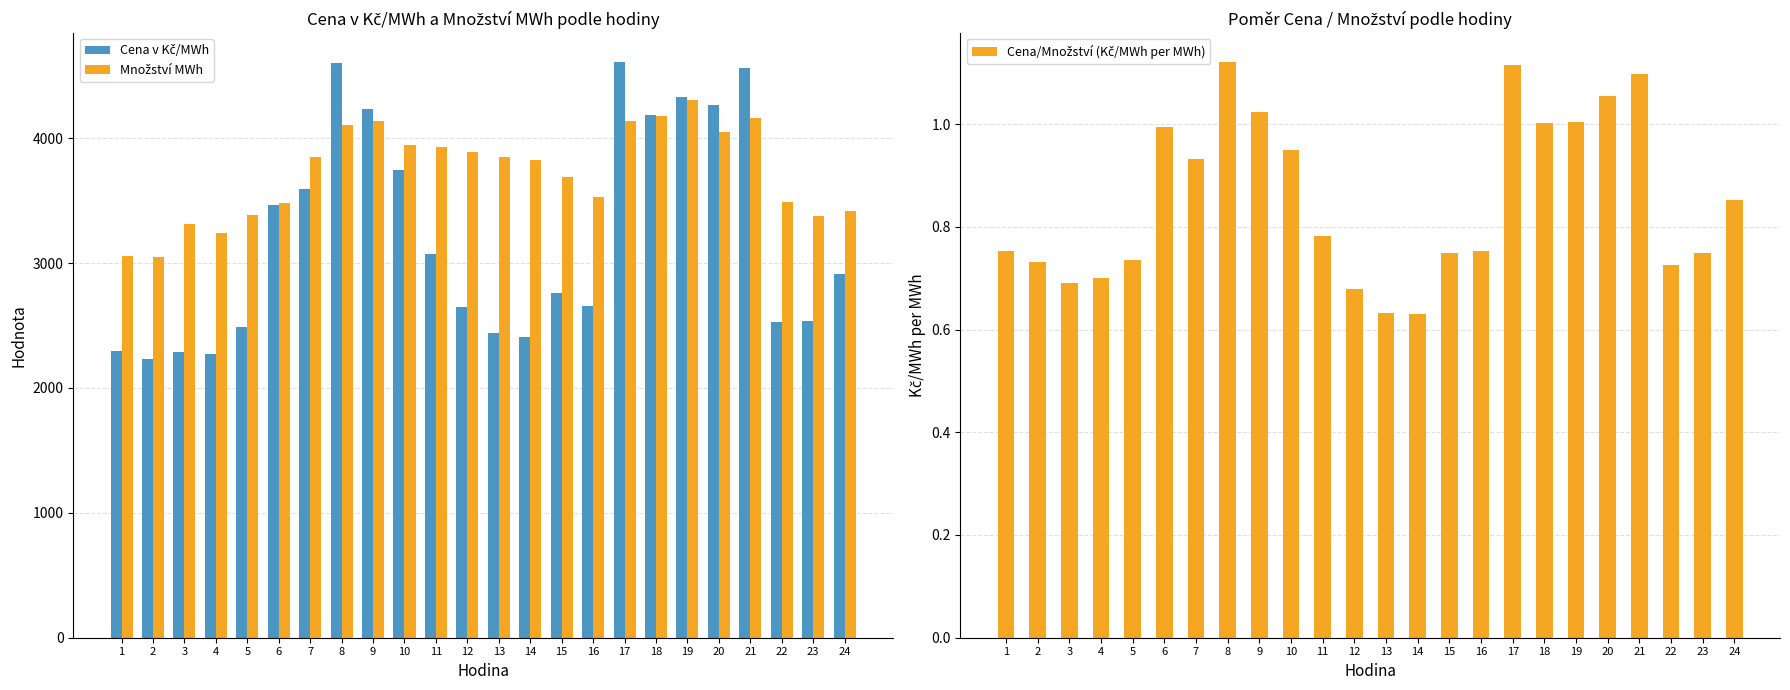

Which category has the highest value across all series?

17